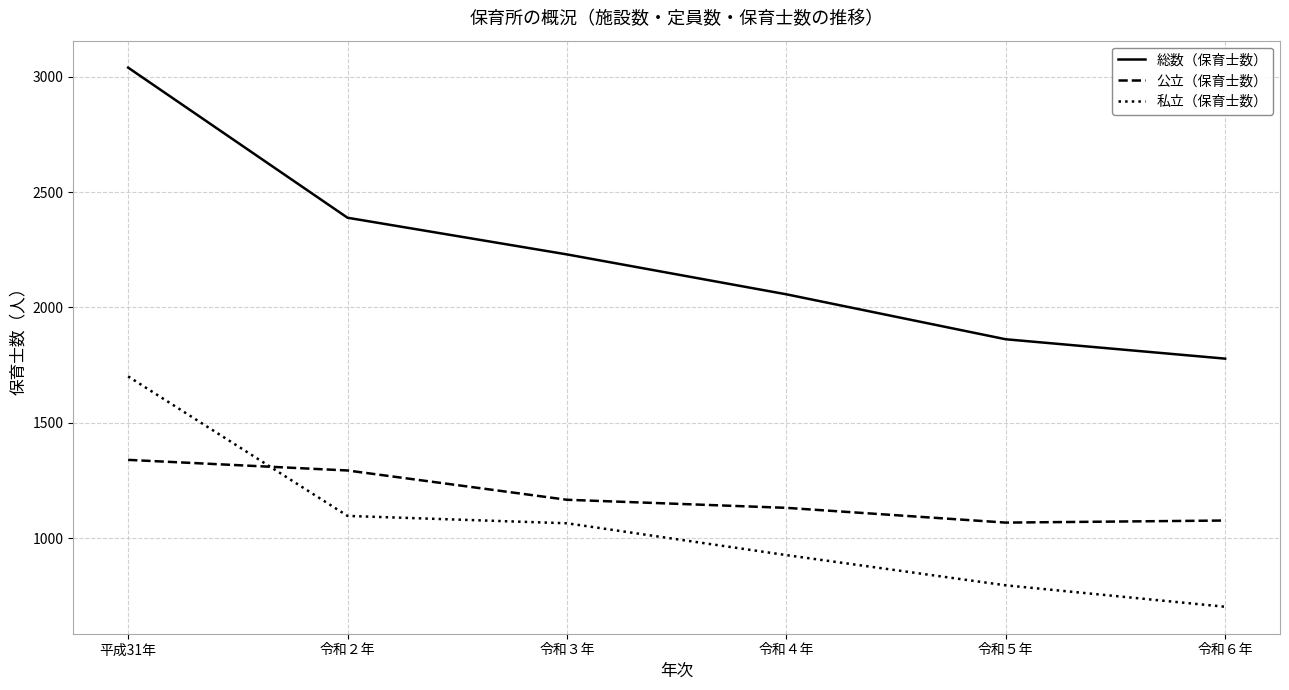

Is this an area chart (filled region under the line)?

No